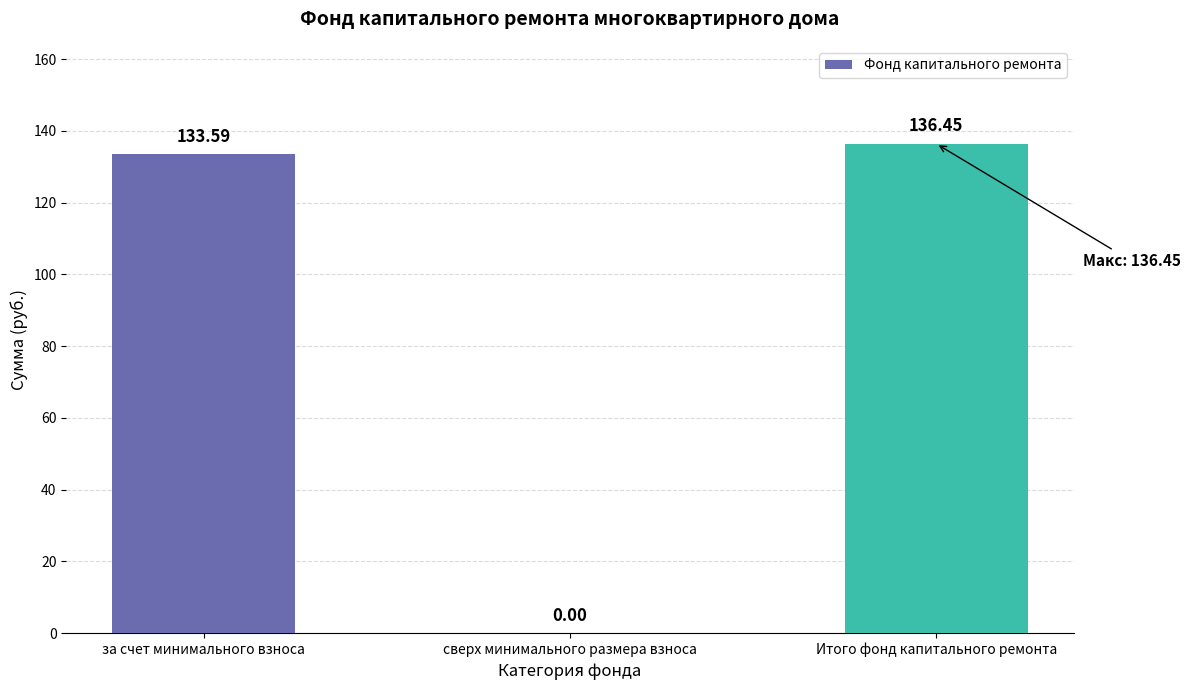

Is it true that the value at сверх минимального размера взноса is -88.2?

False